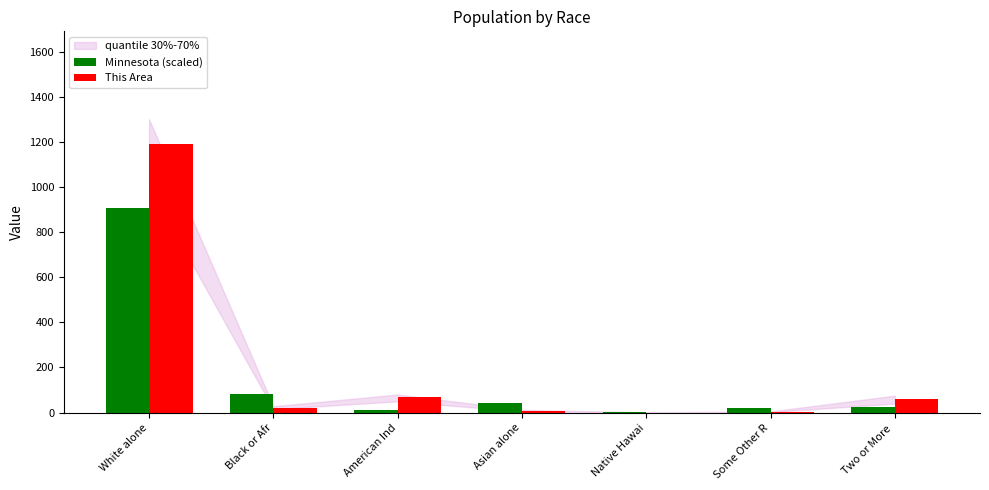

What is the sum of all Minnesota (scaled) values?

1088.4